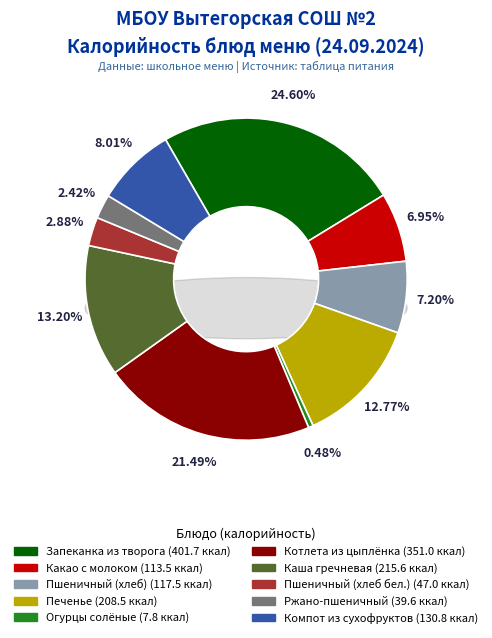

Which slice is the smallest?

Огурцы солёные